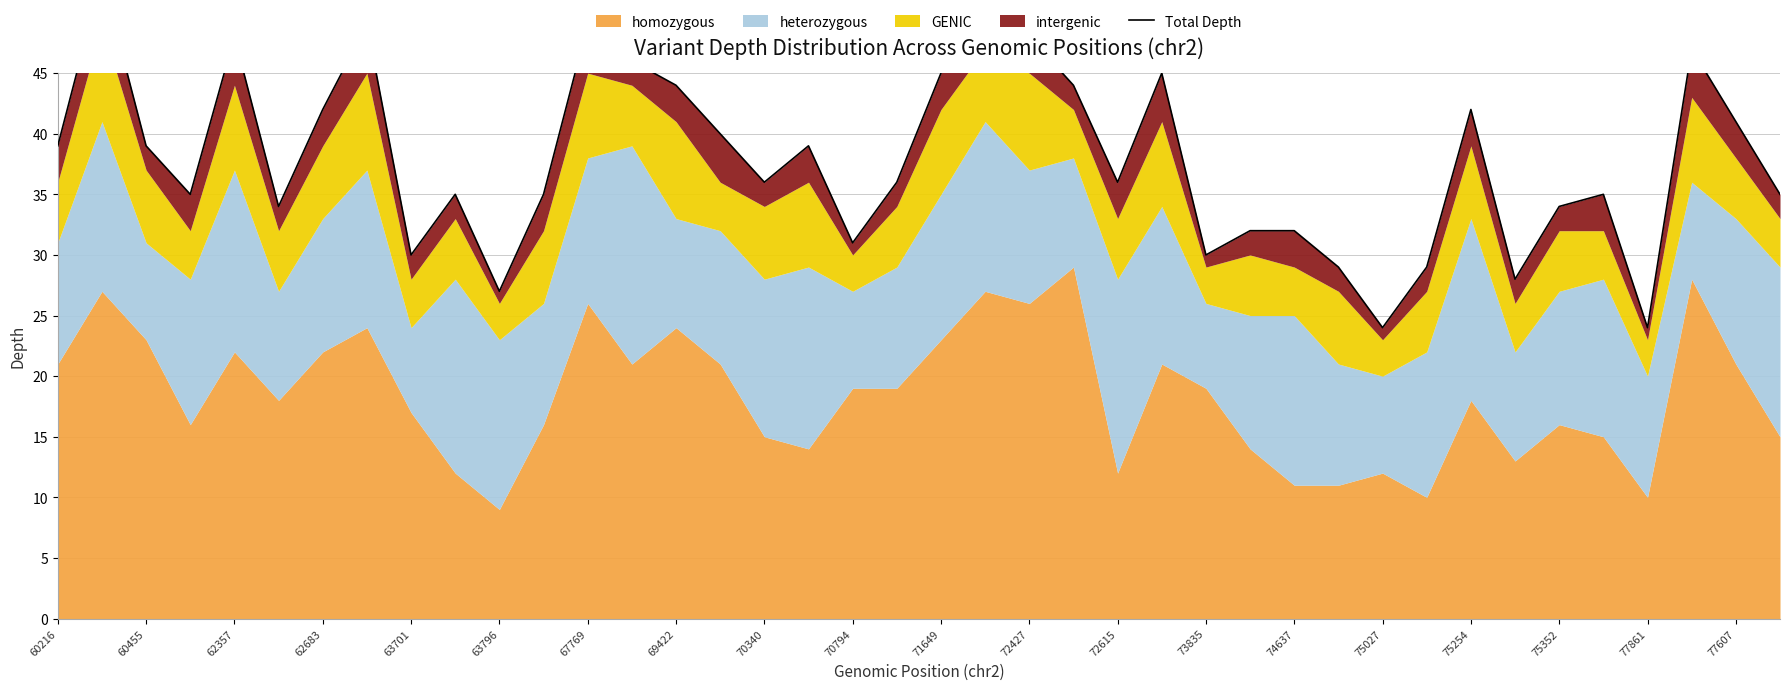

Where is the data nearest to the value 38?

60216